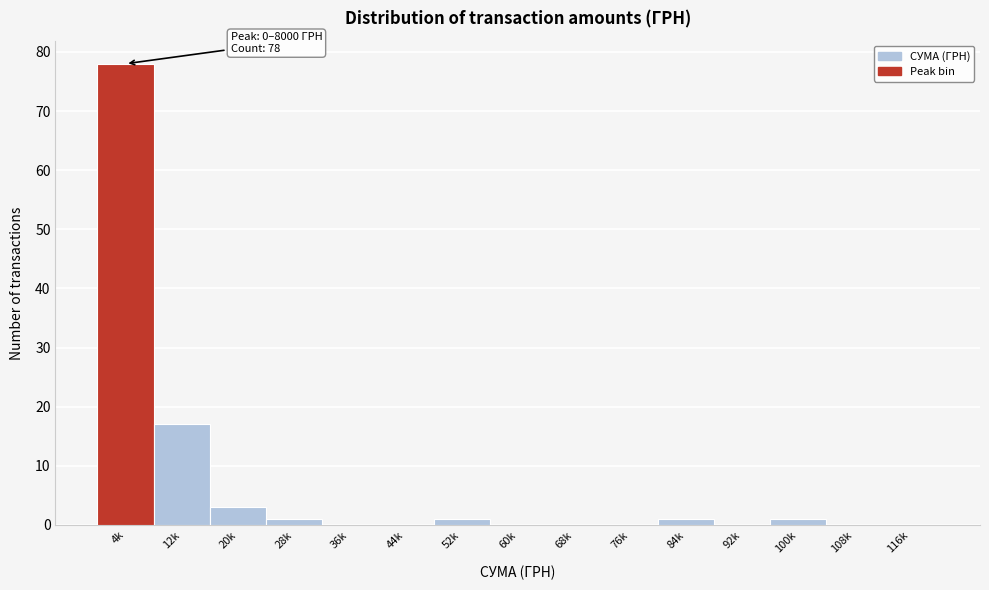

Reading left to right, extract all data points from this chart.

4k=78	12k=17	20k=3	28k=1	36k=0	44k=0	52k=1	60k=0	68k=0	76k=0	84k=1	92k=0	100k=1	108k=0	116k=0